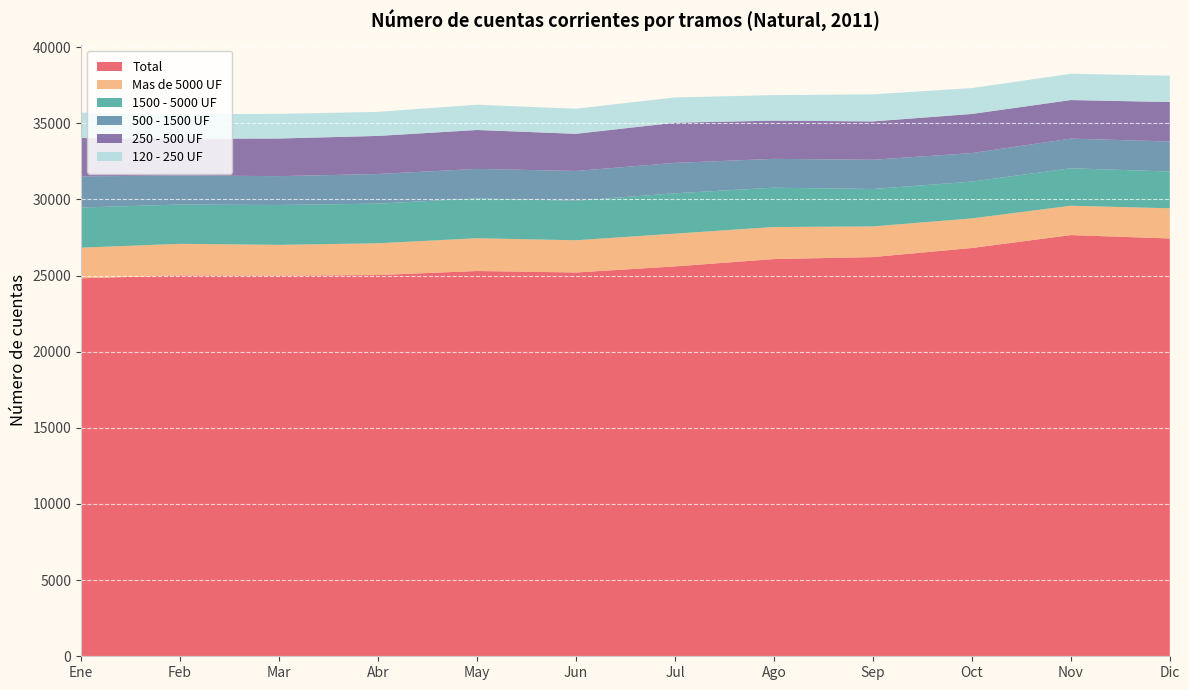

Reading right to left, extract all data points from this chart.

Total: 27438	27659	26812	26215	26084	25602	25203	25300	25034	24992	25008	24822
Mas de 5000 UF: 1981	1927	1942	2013	2106	2151	2115	2151	2087	2025	2077	2011
1500 - 5000 UF: 2414	2460	2417	2457	2582	2651	2595	2618	2603	2617	2579	2635
500 - 1500 UF: 1972	1949	1872	1921	1893	1996	1957	1937	1946	1896	1911	2039
250 - 500 UF: 2592	2532	2571	2518	2511	2637	2440	2554	2501	2471	2412	2526
120 - 250 UF: 1731	1726	1697	1778	1674	1662	1648	1660	1581	1617	1614	1670